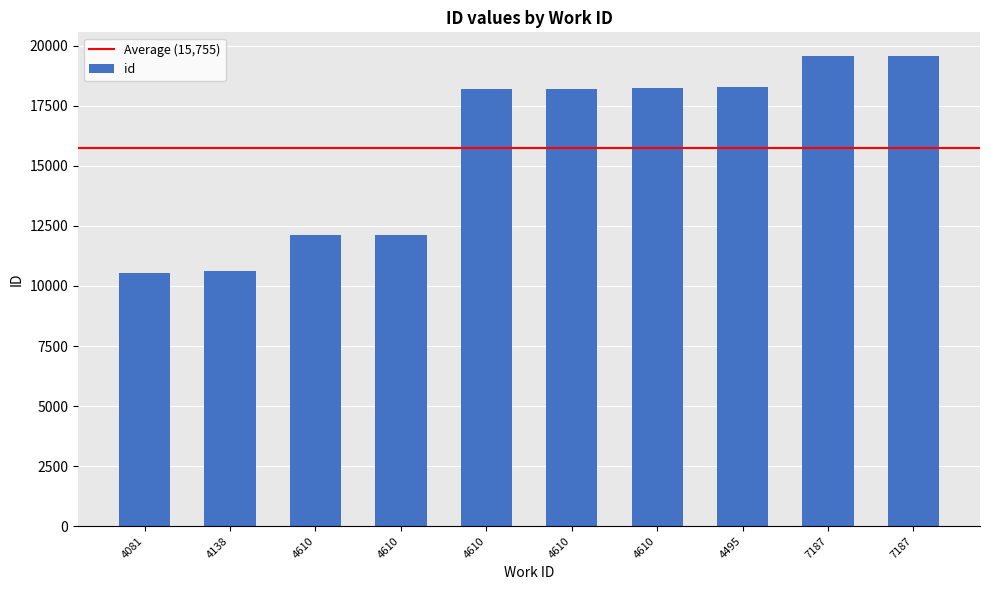

Read the value at 4610.

12133